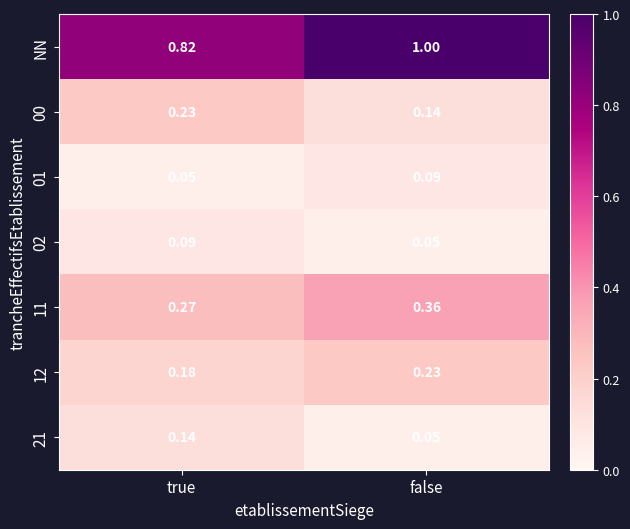

At which label is 12 closest to 0?

true